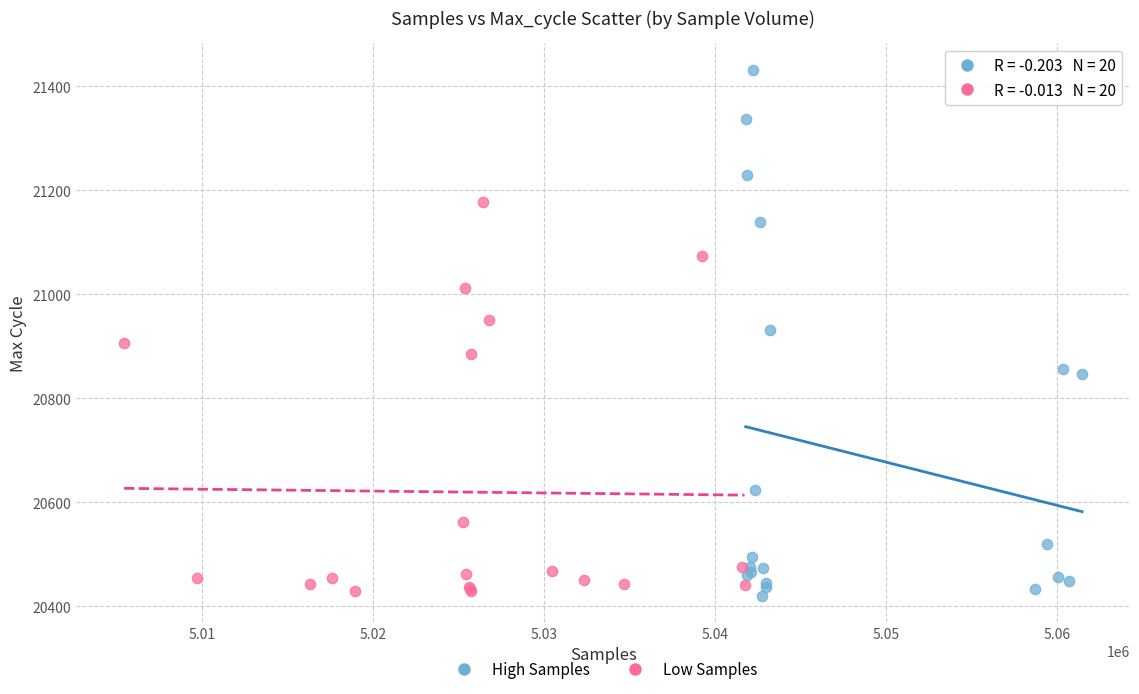

Which series has the largest Y range (max minus min)?

High Samples